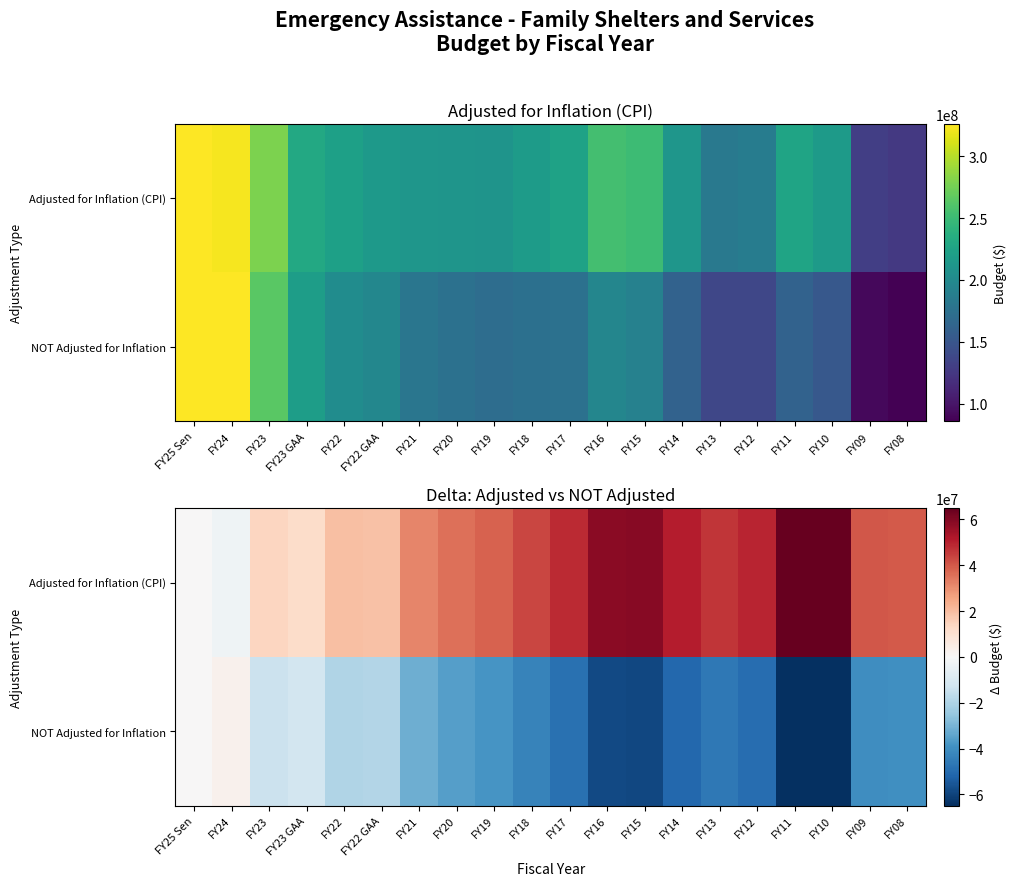

How many data points does each series have?

20